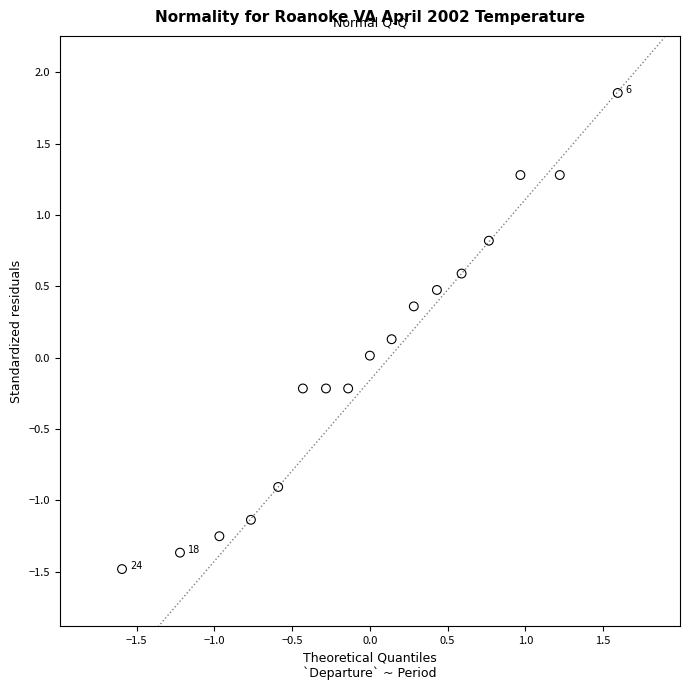

What is the range of X values (max minus min)?

3.2